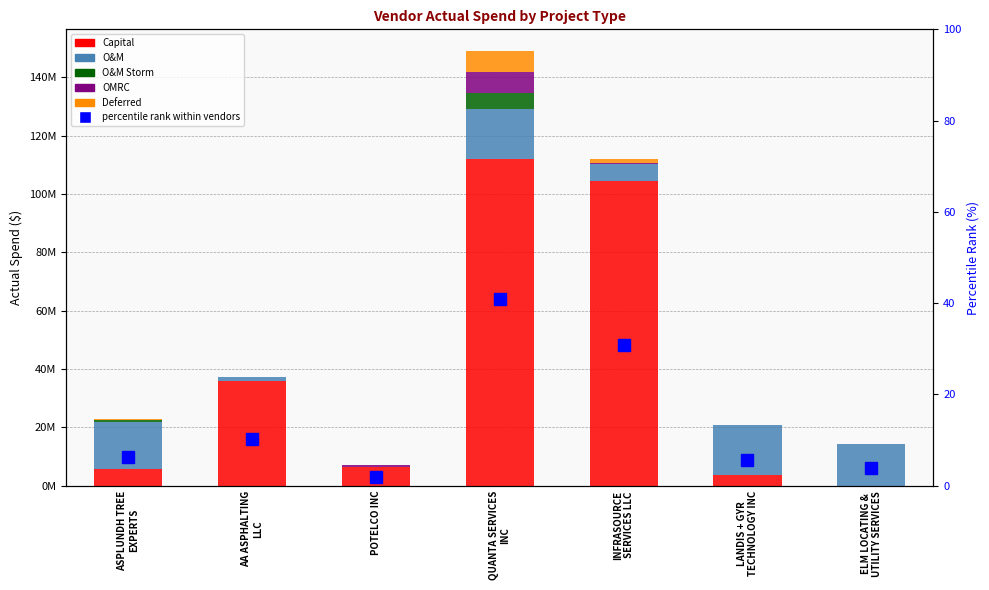

What are all the series names shown in the legend?

Capital, O&M, O&M Storm, OMRC, Deferred, percentile rank within vendors